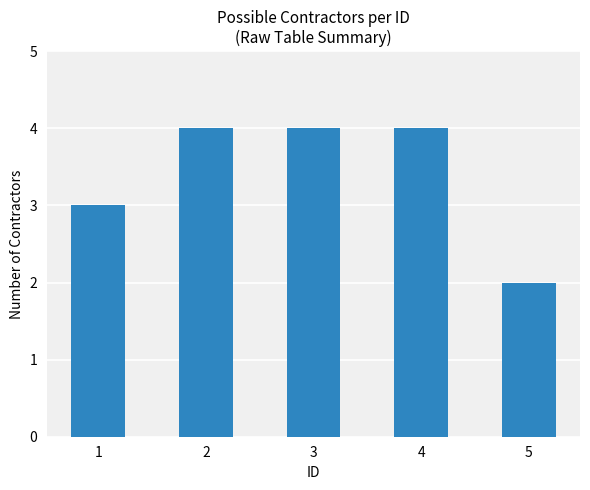

What is the change in value from 1 to 3?

+1